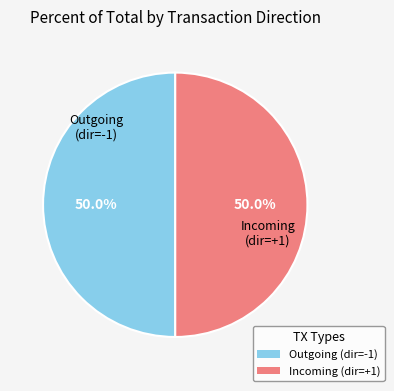

What percentage do Outgoing (dir=-1) and Incoming (dir=+1) together represent?

100.0%